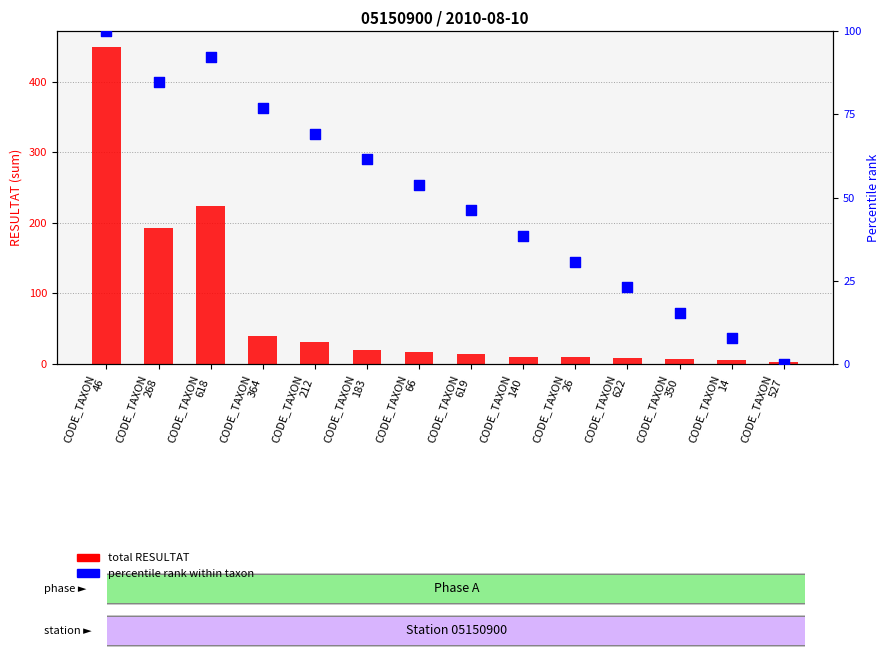

At how many categories does at least one series exceed 427?

1